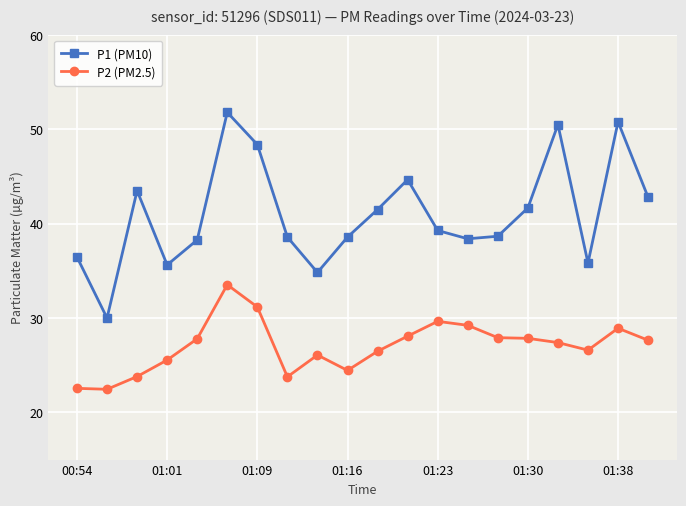

Which series has the largest total across all categories?

P1 (PM10)